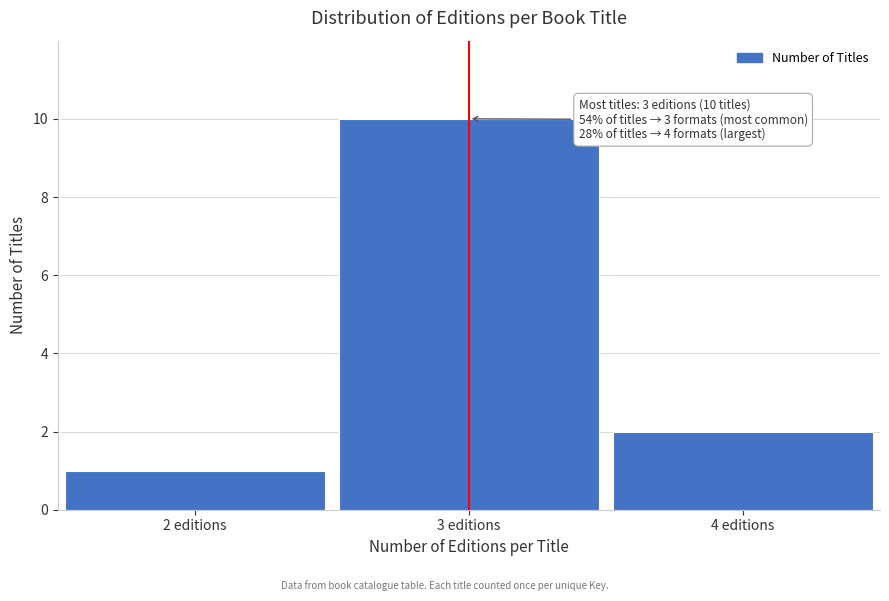

Which range on the x-axis has the tallest bar?

2.5 to 3.5